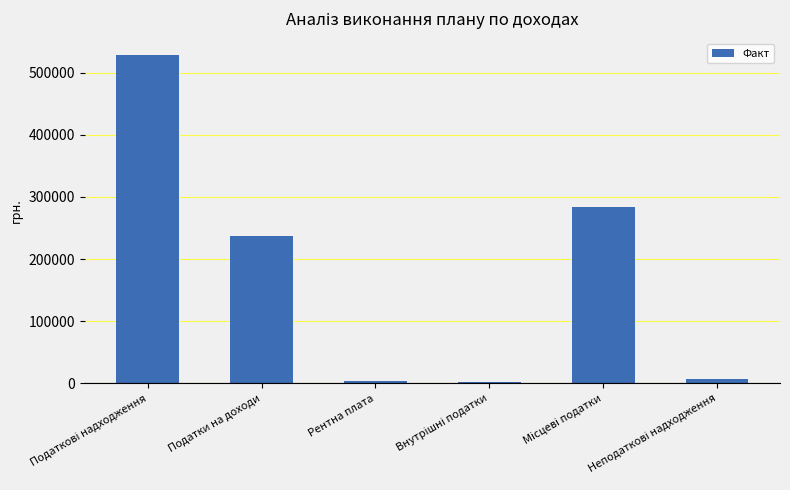

What is the value of the 6th bar from the left?

7609.9